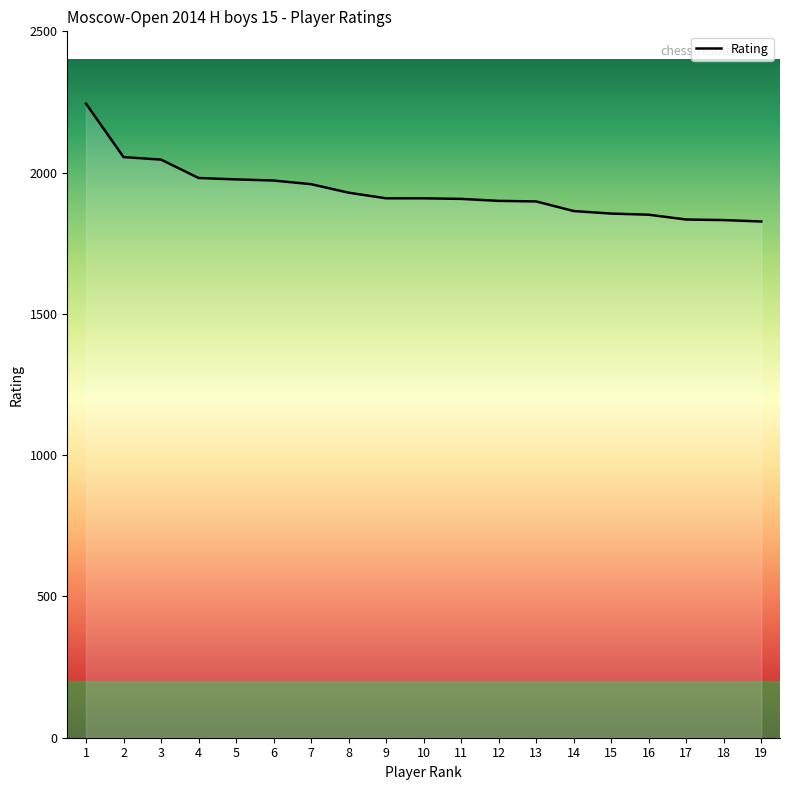

What is the greatest value displayed?

2244